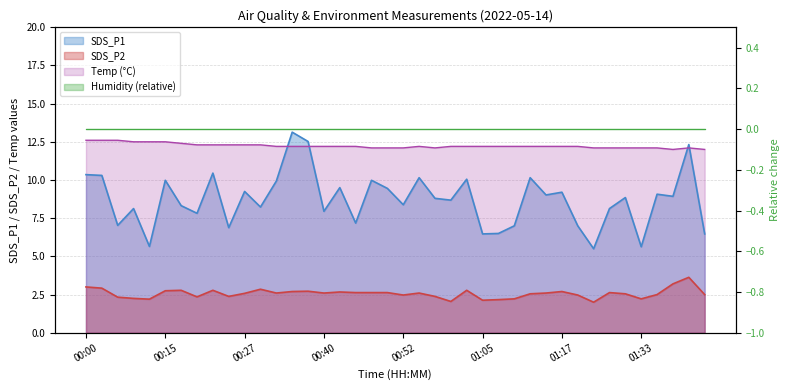

Does the chart have visible grid lines?

Yes